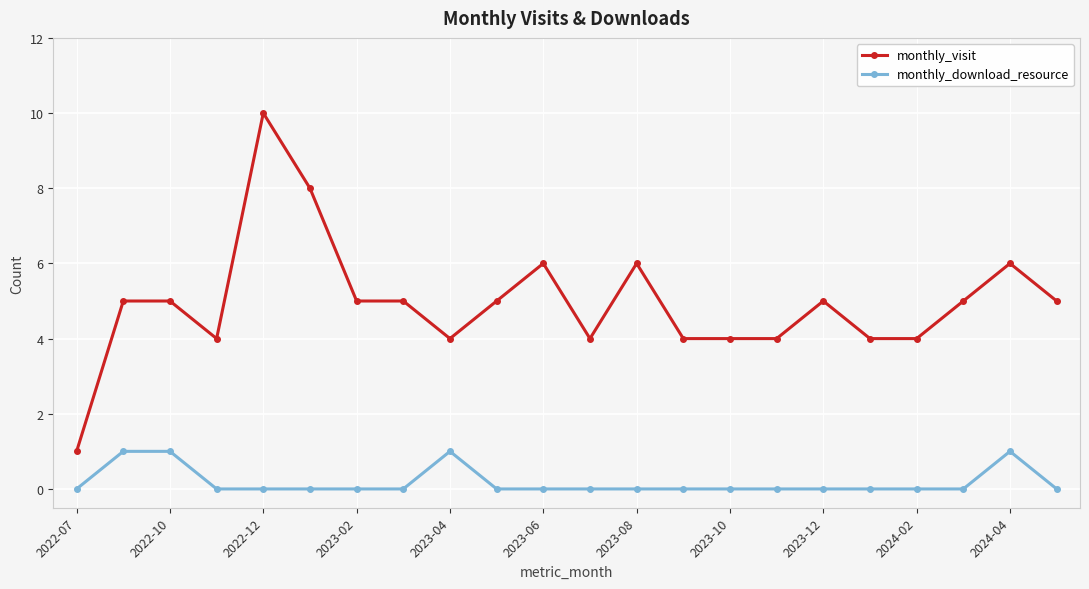

True or false: monthly_download_resource and monthly_visit intersect in this chart.

False